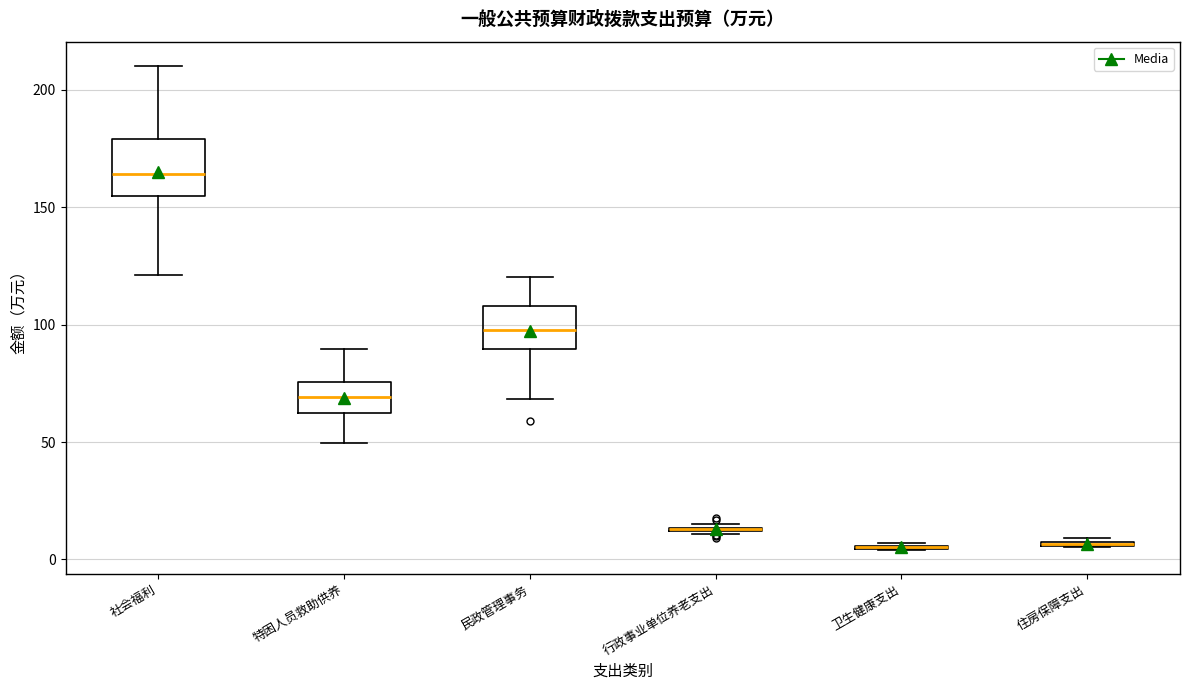

Reading left to right, transcribe this box plot: for each box, give where its median line is, the range the box spans, and where its two whiskers end, as read against the y-axis. The values are not printed on the chart, so give them approximately, as read against the axis.

社会福利: median 165, box 155 to 180, whiskers 120 to 210
特困人员救助供养: median 70, box 65 to 75, whiskers 50 to 90
民政管理事务: median 100, box 90 to 110, whiskers 70 to 120
行政事业单位养老支出: box collapsed to a line at 15, whiskers 10 to 15
卫生健康支出: box collapsed to a line at 5, whiskers 5 to 5
住房保障支出: box collapsed to a line at 5, whiskers 5 to 10